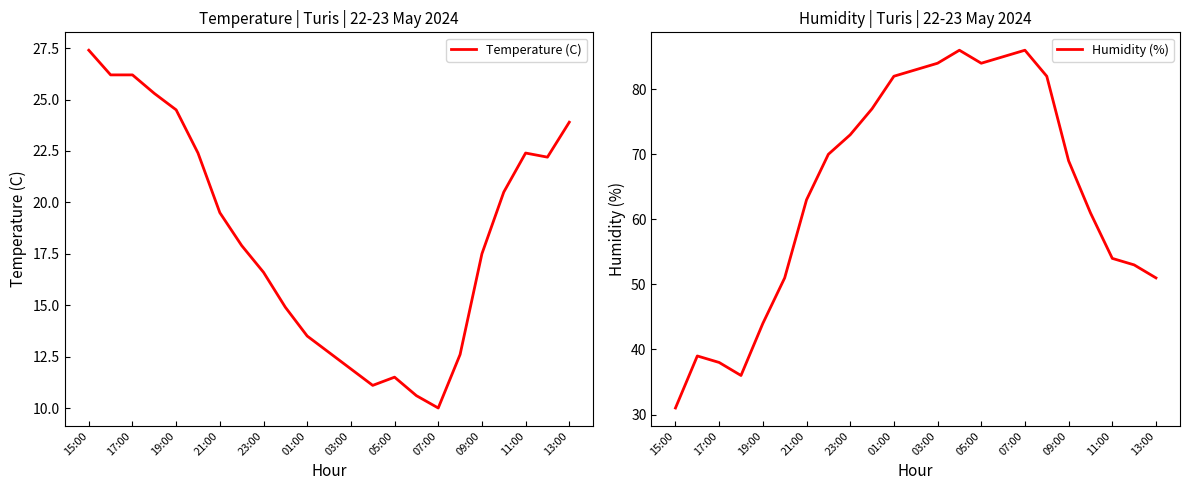

What is the difference between the highest and lowest values at 19?

40.5